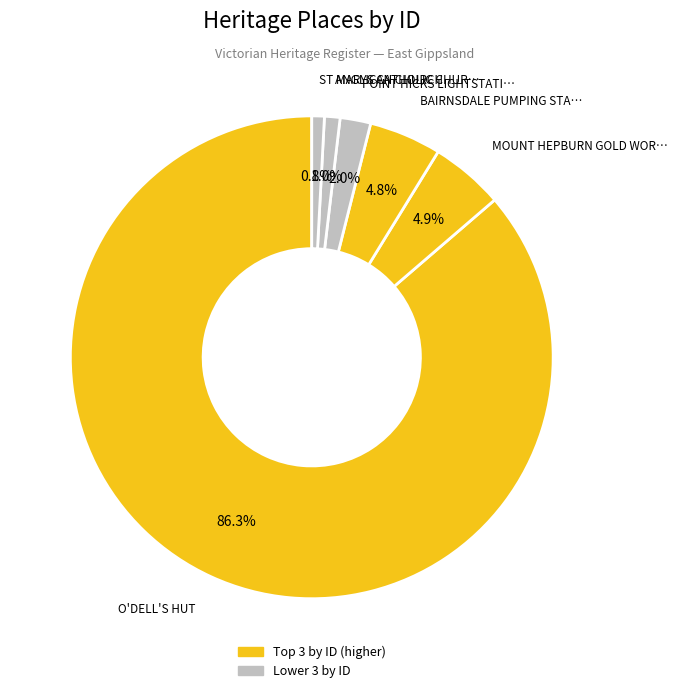

How many slices are in this pie chart?

6